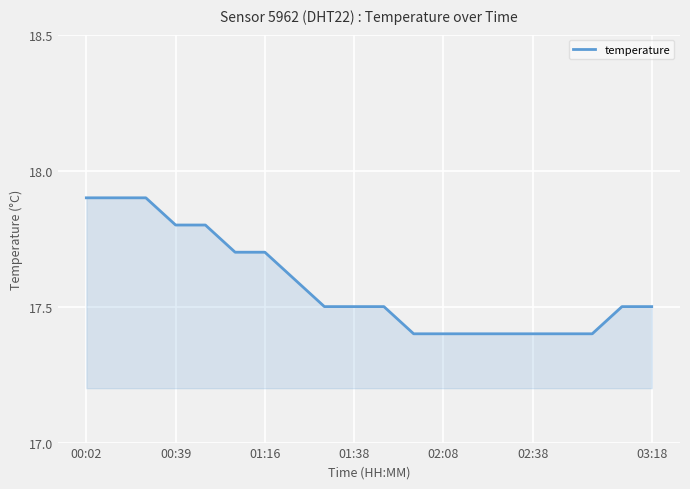

What is the minimum value shown in the chart?

17.4